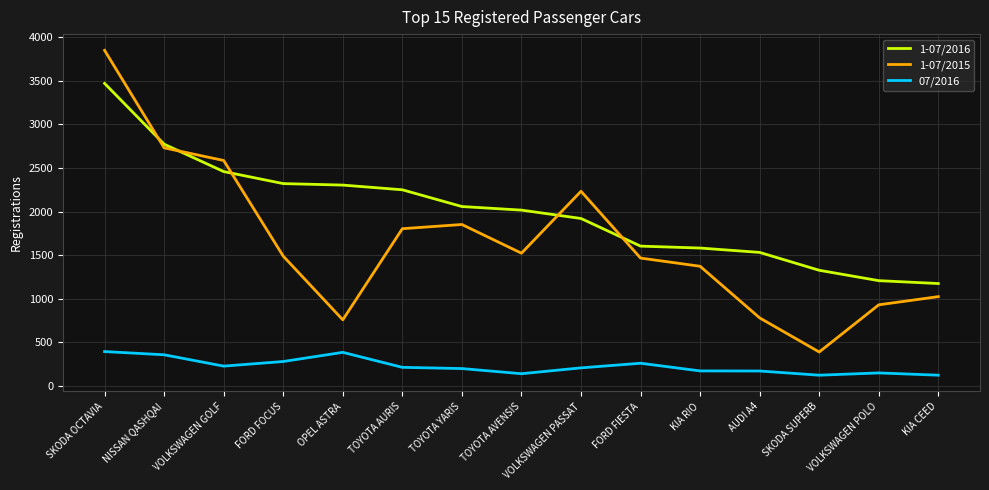

Is this an area chart (filled region under the line)?

No